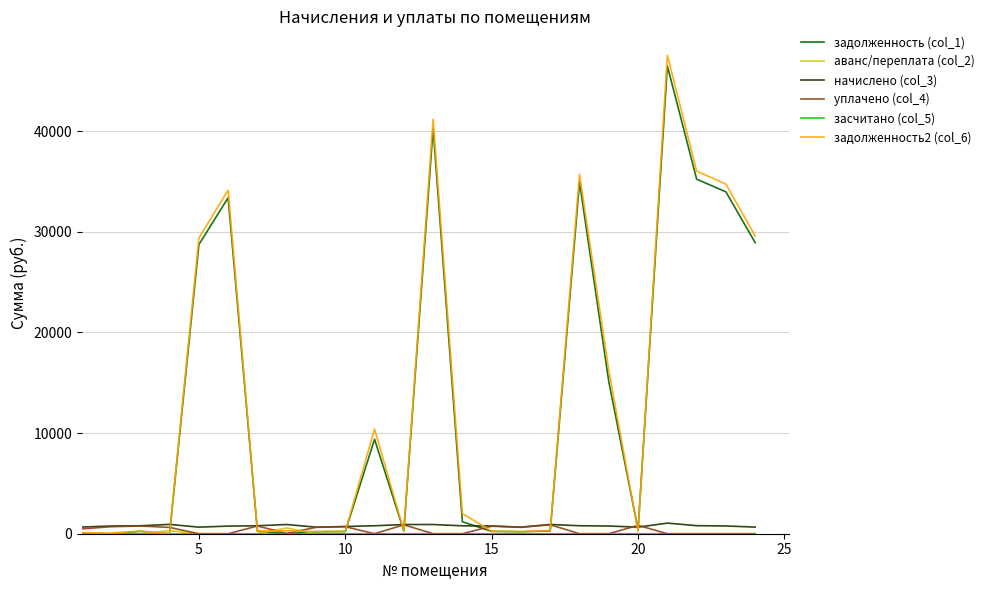

Does the chart display data point markers on the line(s)?

No